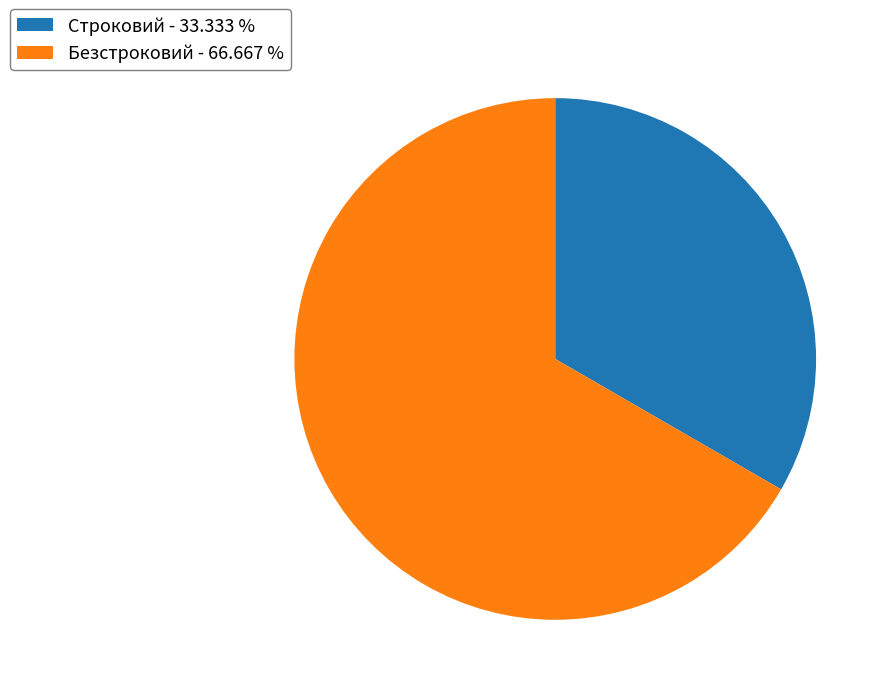

Is the sum of Безстроковий and Строковий greater than half?

Yes